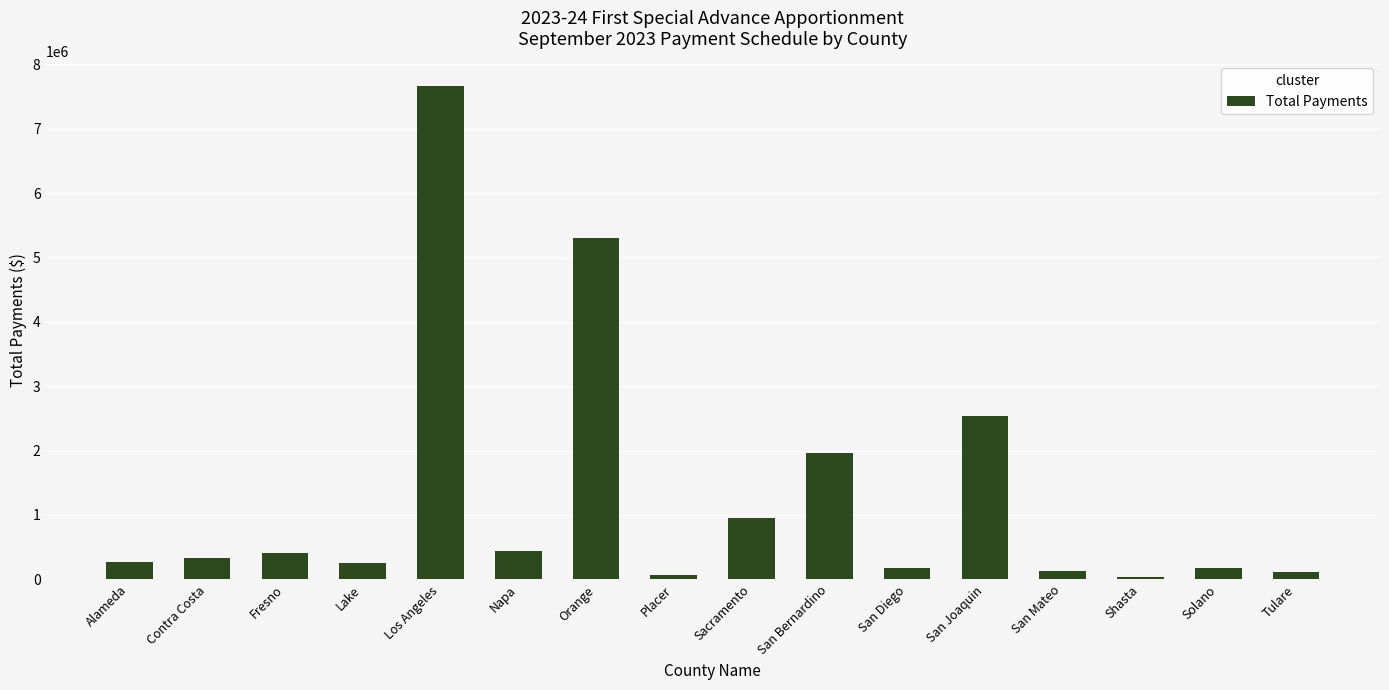

What is the average value?

1299207